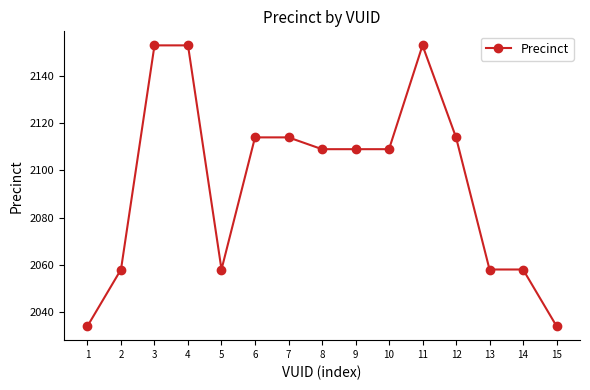

What is the value of the 12th point from the left?

2114